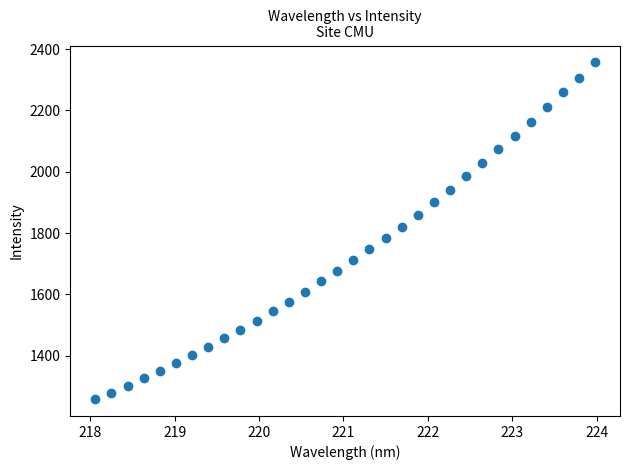

What is the range of Y values (max minus min)?

1098.9